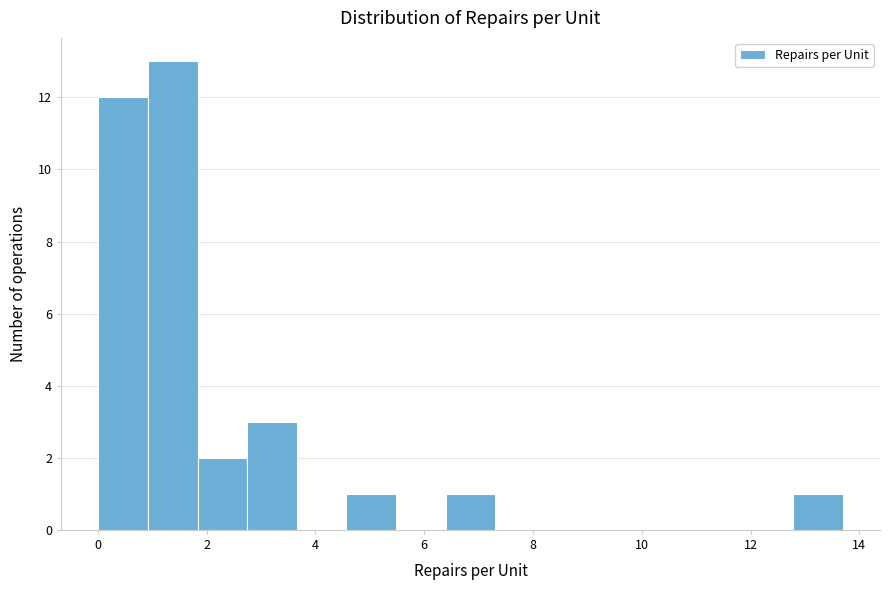

Reading left to right, list every bar in this chart as the range it spans on the x-axis followed by its height. Neither the bar edges nor the heights are printed on the chart, so give them approximately, as read against the axes.

0.0 to 1.0: 12
1.0 to 1.8: 13
1.8 to 2.8: 2
2.8 to 3.6: 3
3.6 to 4.6: 0
4.6 to 5.4: 1
5.4 to 6.4: 0
6.4 to 7.4: 1
7.4 to 8.2: 0
8.2 to 9.2: 0
9.2 to 10.0: 0
10.0 to 11.0: 0
11.0 to 11.8: 0
11.8 to 12.8: 0
12.8 to 13.6: 1